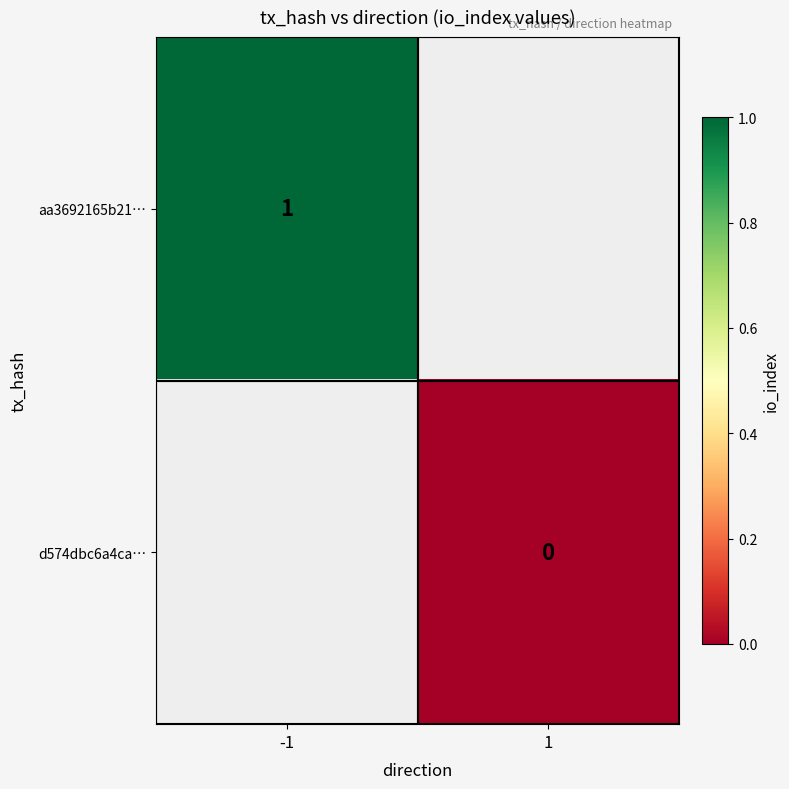

How many categories are shown in the chart?

2